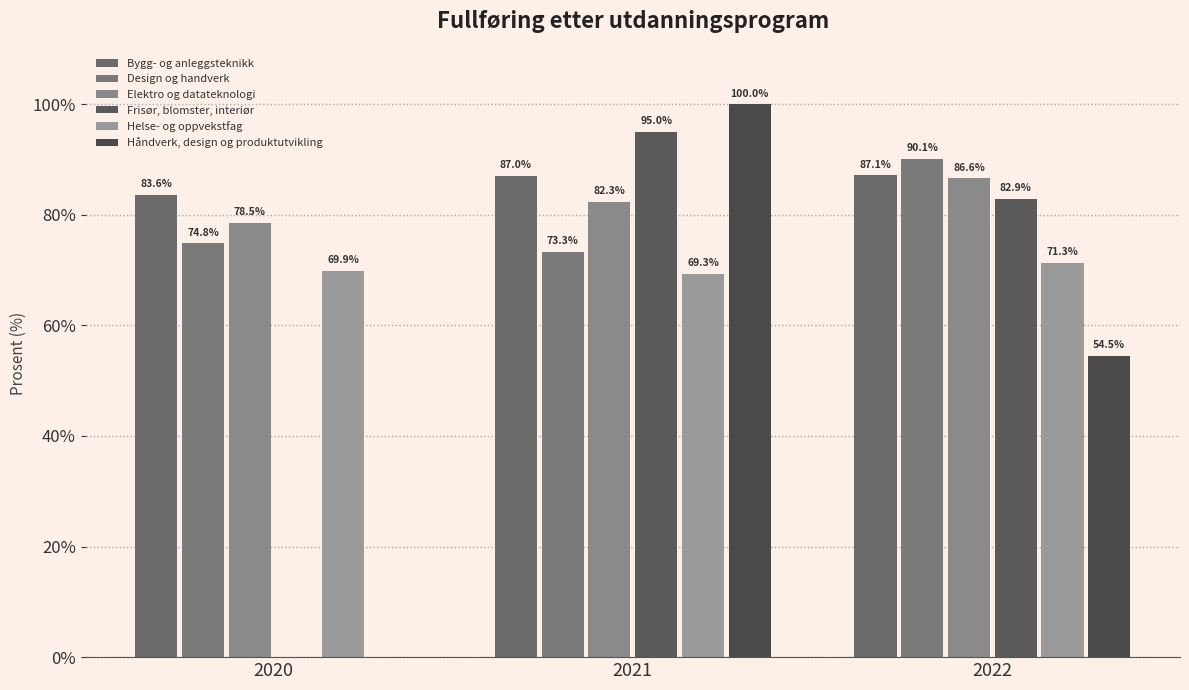

Which category has the highest value in the Frisør, blomster, interiør series?

2021